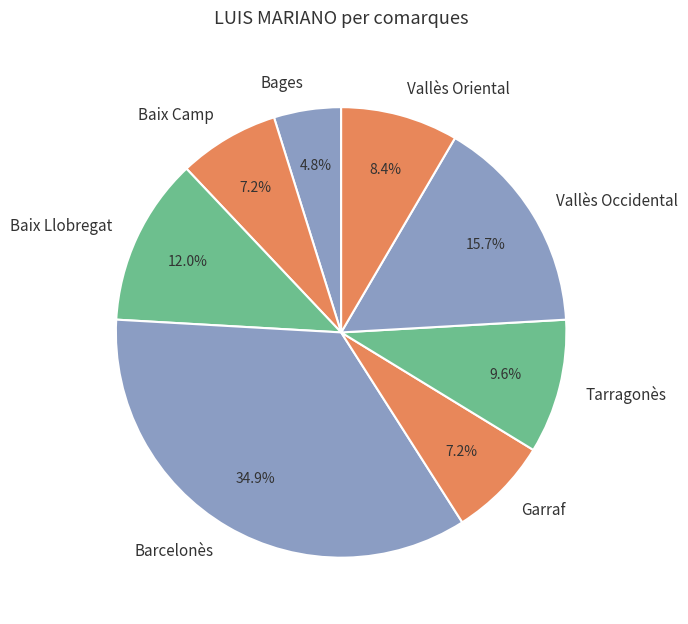

Count the number of slices in the pie.

8